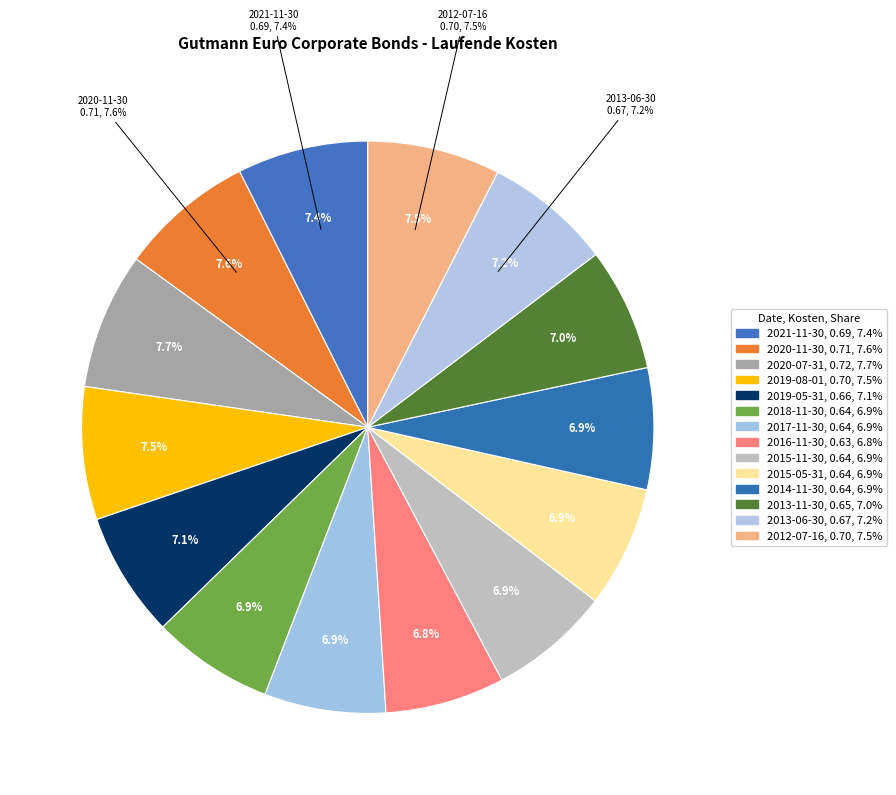

True or false: 2017-11-30 accounts for 7% of the total.

True